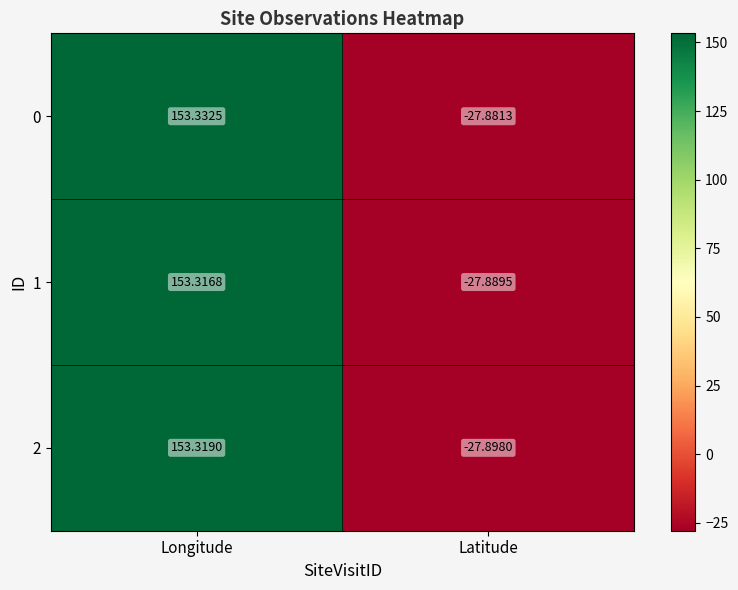

At which category is the sum across all series the highest?

Longitude